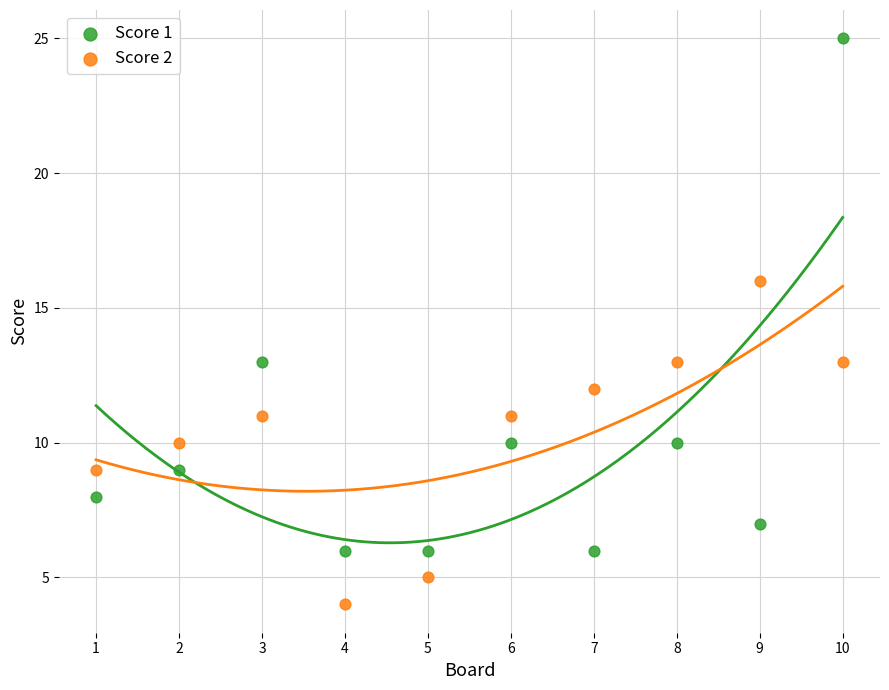

Which series contains the highest Y value?

Score 1